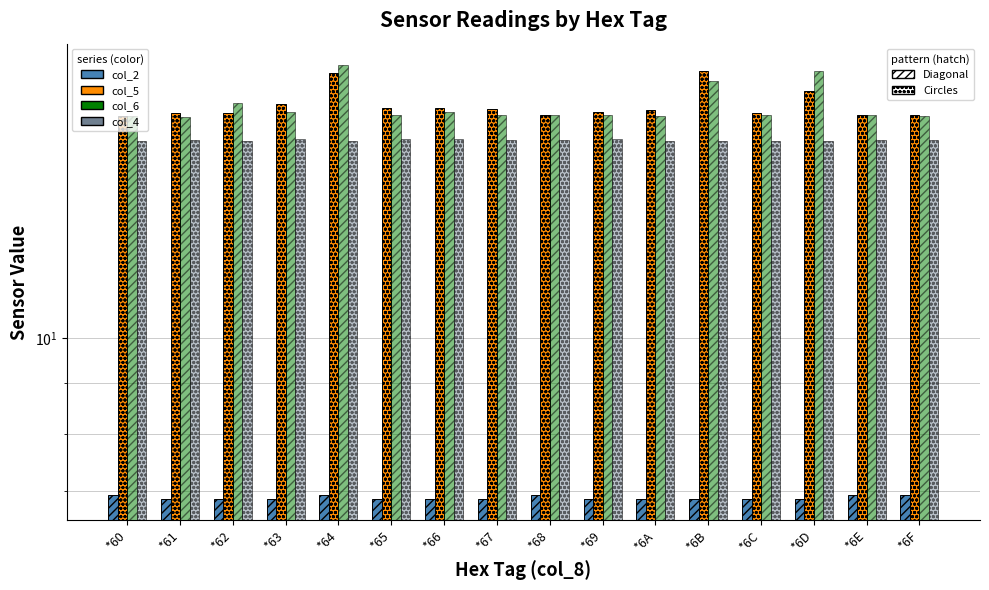

How many series are shown in this chart?

4